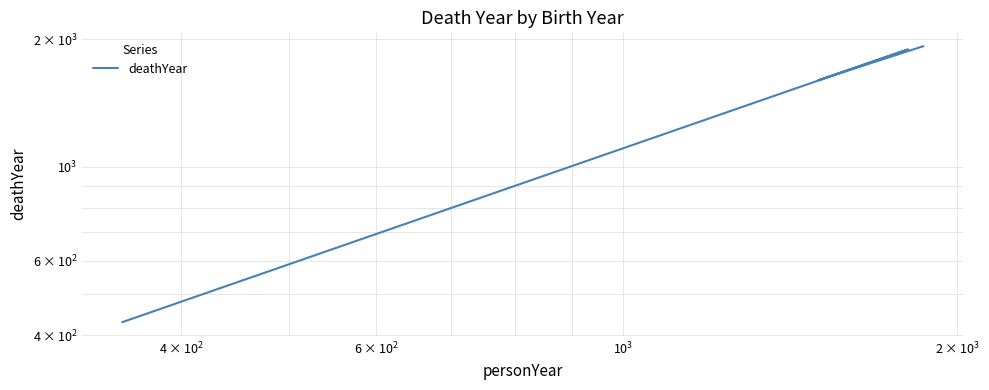

How many interior local valleys (lower than both neighbors) does the data have?

1